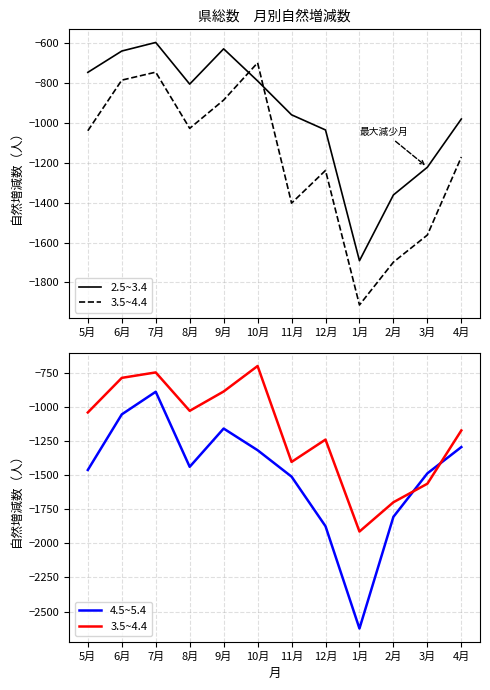

At which label does 3.5~4.4 first exceed -1039?

6月